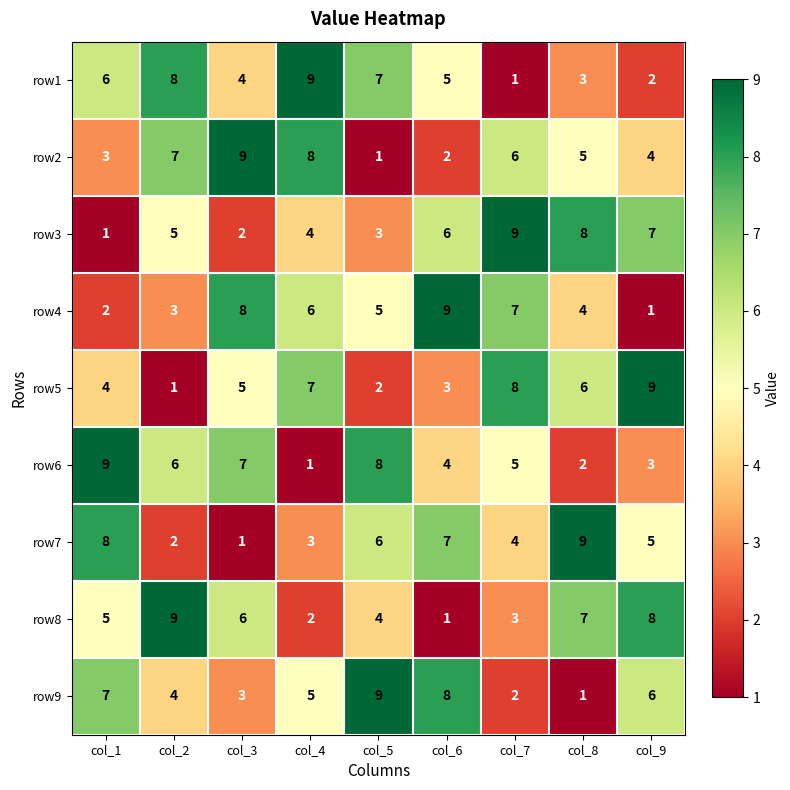

Is the value of row5 at col_7 greater than the value of row4 at col_7?

Yes